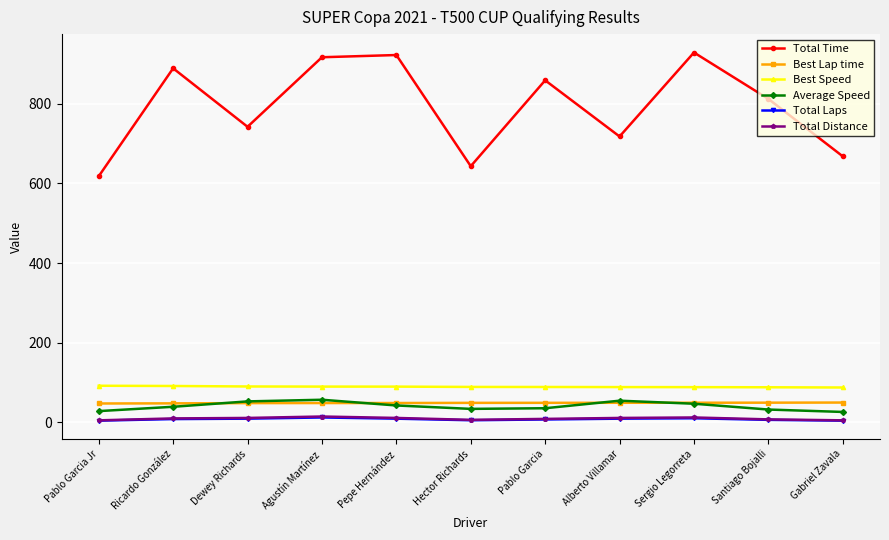

Is this an area chart (filled region under the line)?

No